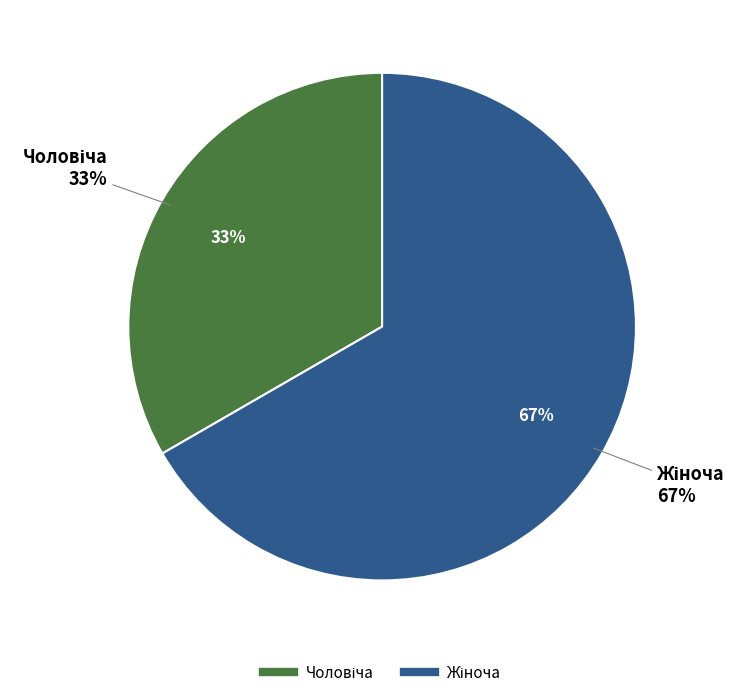

What is the total percentage of Жіноча and Чоловіча?

100.0%